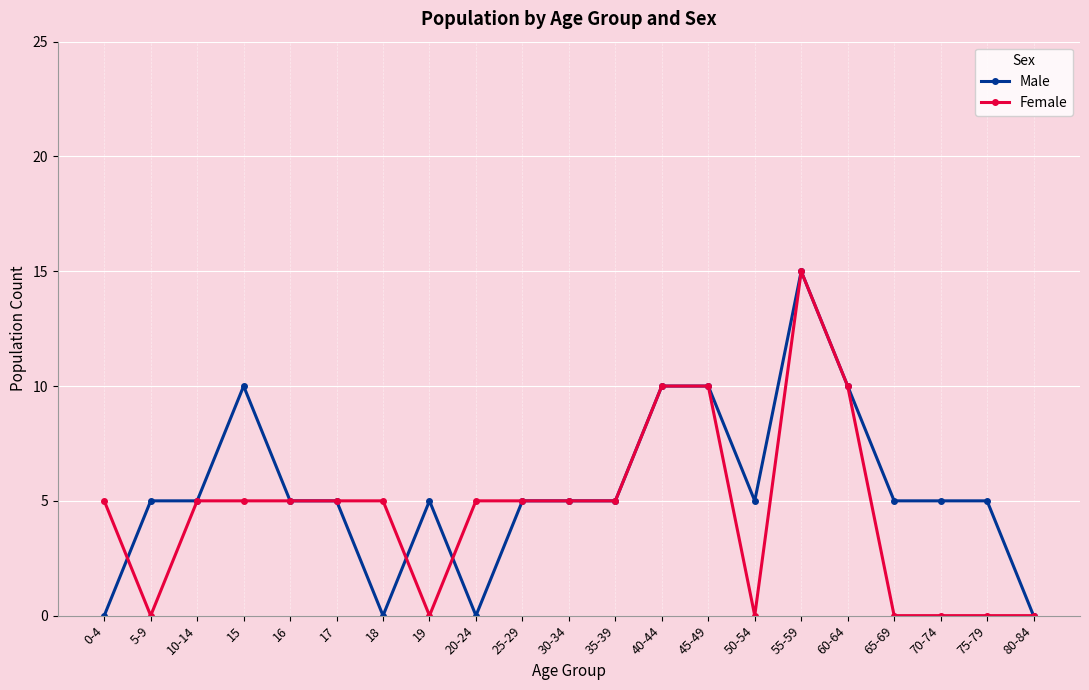

Count the number of categories in the chart.

21